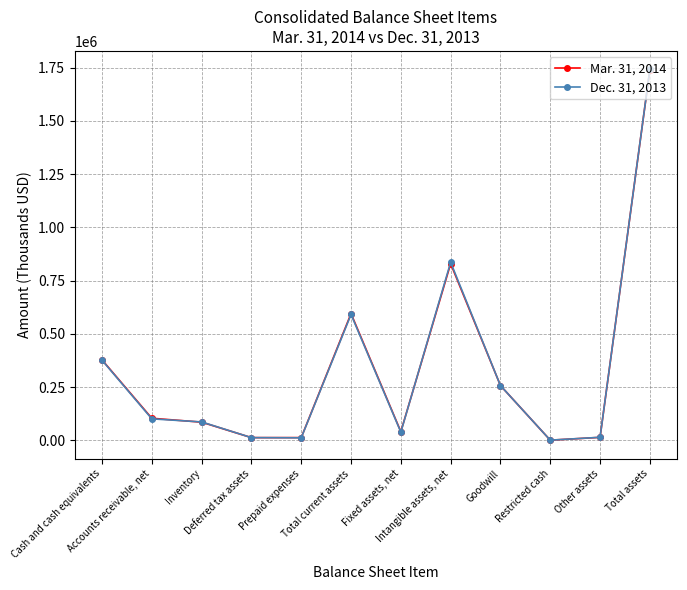

Is it true that Dec. 31, 2013 equals 39268 at Fixed assets, net?

True